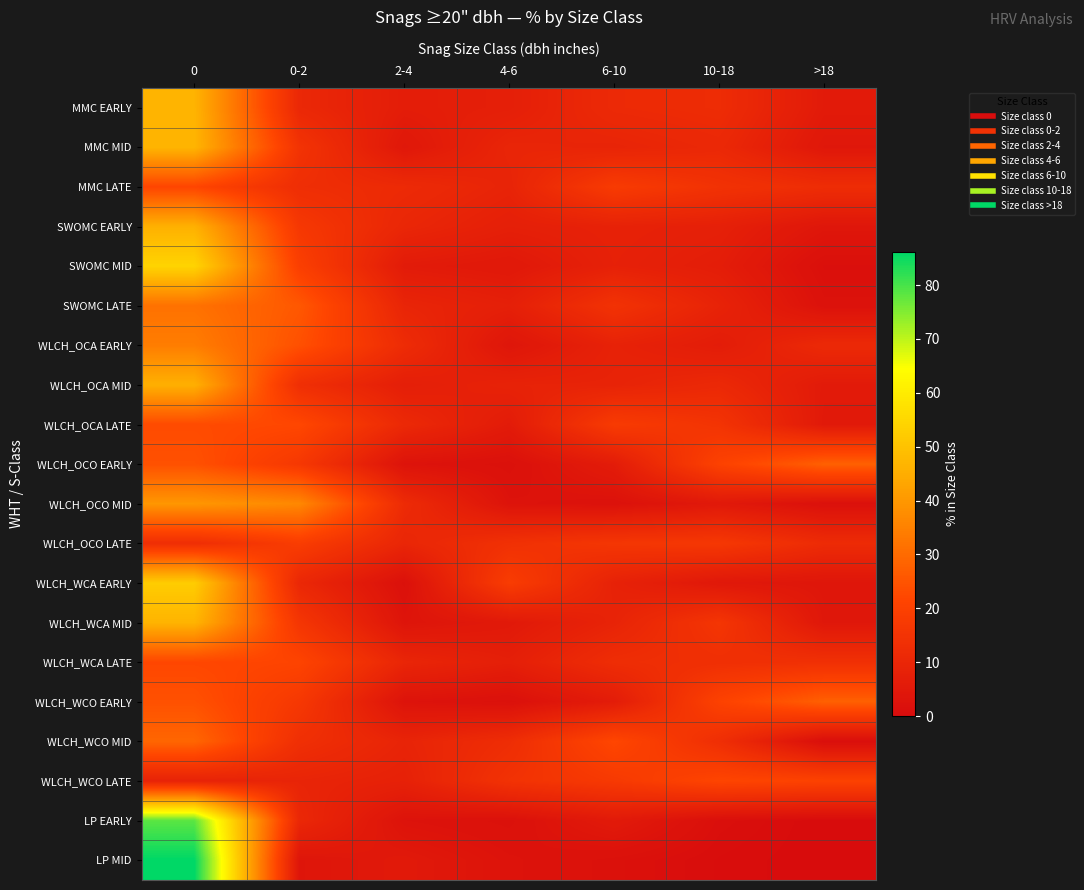

Reading left to right, what are all the values shown in this chart?

MMC EARLY: 0=46.5	0-2=10.5	2-4=6.5	4-6=7.2	6-10=11.3	10-18=12.2	>18=5.6
MMC MID: 0=46.7	0-2=15.0	2-4=4.5	4-6=9.7	6-10=9.2	10-18=10.7	>18=4.3
MMC LATE: 0=21.6	0-2=12.8	2-4=11.5	4-6=9.1	6-10=18.0	10-18=14.5	>18=12.5
SWOMC EARLY: 0=45.8	0-2=16.7	2-4=10.0	4-6=7.4	6-10=8.4	10-18=7.6	>18=4.0
SWOMC MID: 0=54.2	0-2=19.5	2-4=5.8	4-6=4.7	6-10=8.1	10-18=6.5	>18=1.3
SWOMC LATE: 0=31.6	0-2=25.9	2-4=9.5	4-6=7.5	6-10=14.6	10-18=8.8	>18=2.2
WLCH_OCA EARLY: 0=34.1	0-2=24.2	2-4=12.1	4-6=3.7	6-10=8.5	10-18=6.2	>18=11.1
WLCH_OCA MID: 0=45.5	0-2=13.3	2-4=7.1	4-6=8.7	6-10=8.9	10-18=10.9	>18=5.6
WLCH_OCA LATE: 0=23.0	0-2=22.1	2-4=11.0	4-6=5.9	6-10=17.8	10-18=15.1	>18=5.1
WLCH_OCO EARLY: 0=24.3	0-2=16.8	2-4=2.8	4-6=1.7	6-10=6.2	10-18=20.4	>18=27.7
WLCH_OCO MID: 0=39.8	0-2=36.6	2-4=11.8	4-6=2.8	6-10=2.3	10-18=4.9	>18=1.8
WLCH_OCO LATE: 0=13.0	0-2=18.6	2-4=9.9	4-6=14.0	6-10=16.0	10-18=16.6	>18=11.9
WLCH_WCA EARLY: 0=52.4	0-2=10.5	2-4=1.8	4-6=18.4	6-10=8.4	10-18=4.6	>18=3.8
WLCH_WCA MID: 0=46.6	0-2=15.9	2-4=3.3	4-6=5.1	6-10=9.0	10-18=15.8	>18=4.2
WLCH_WCA LATE: 0=22.0	0-2=21.1	2-4=9.7	4-6=7.3	6-10=12.6	10-18=13.4	>18=13.8
WLCH_WCO EARLY: 0=24.3	0-2=16.8	2-4=2.8	4-6=1.7	6-10=6.2	10-18=20.4	>18=27.7
WLCH_WCO MID: 0=29.0	0-2=13.5	2-4=9.2	4-6=12.5	6-10=21.9	10-18=13.1	>18=0.9
WLCH_WCO LATE: 0=8.6	0-2=9.4	2-4=8.1	4-6=14.6	6-10=17.3	10-18=21.5	>18=20.5
LP EARLY: 0=78.4	0-2=10.5	2-4=2.7	4-6=1.8	6-10=5.4	10-18=1.2	>18=0.0
LP MID: 0=86.2	0-2=3.6	2-4=5.0	4-6=2.8	6-10=1.8	10-18=0.6	>18=0.0